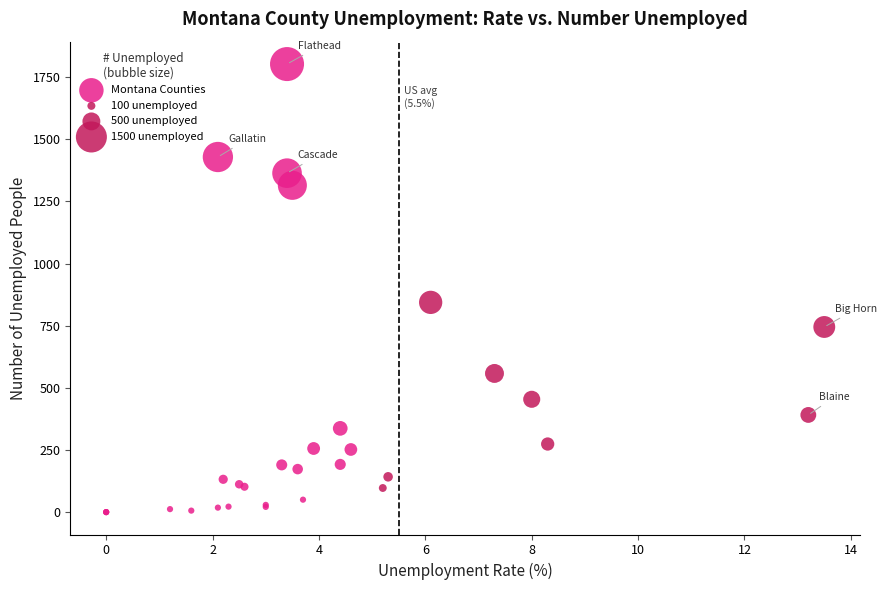

What Y value in the scatter plot is closest to 901?

844